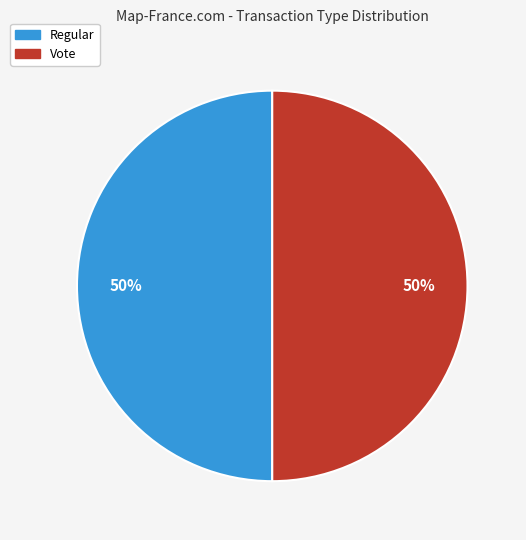

To the nearest percent, what is the combined percentage of Regular and Vote?

100%